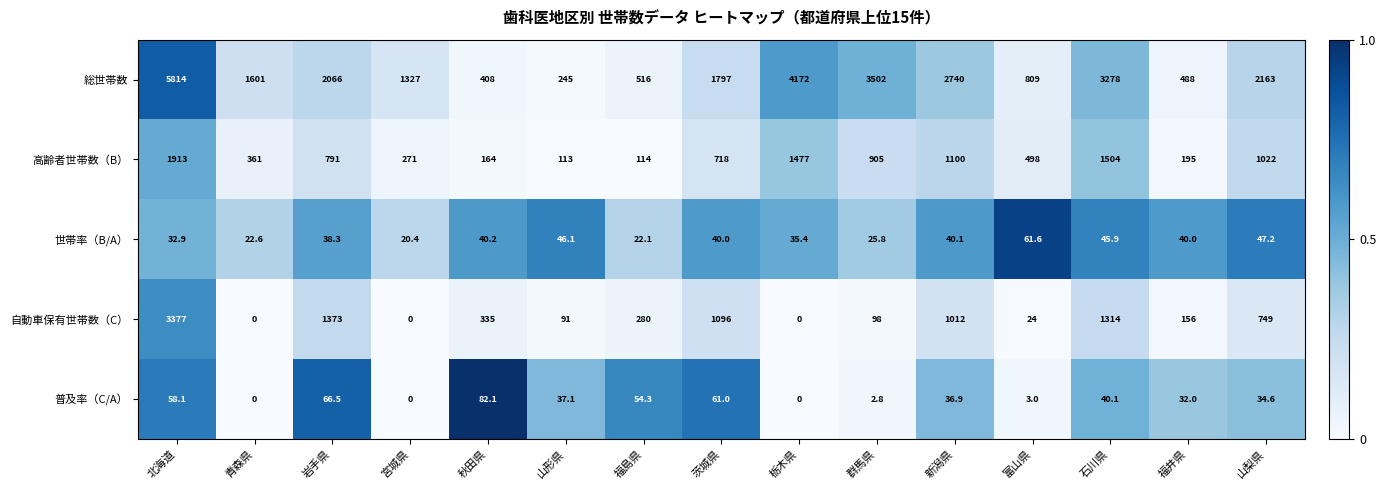

At 富山県, list the series in order from smallest to largest.

普及率（C/A）, 自動車保有世帯数（C）, 世帯率（B/A）, 高齢者世帯数（B）, 総世帯数